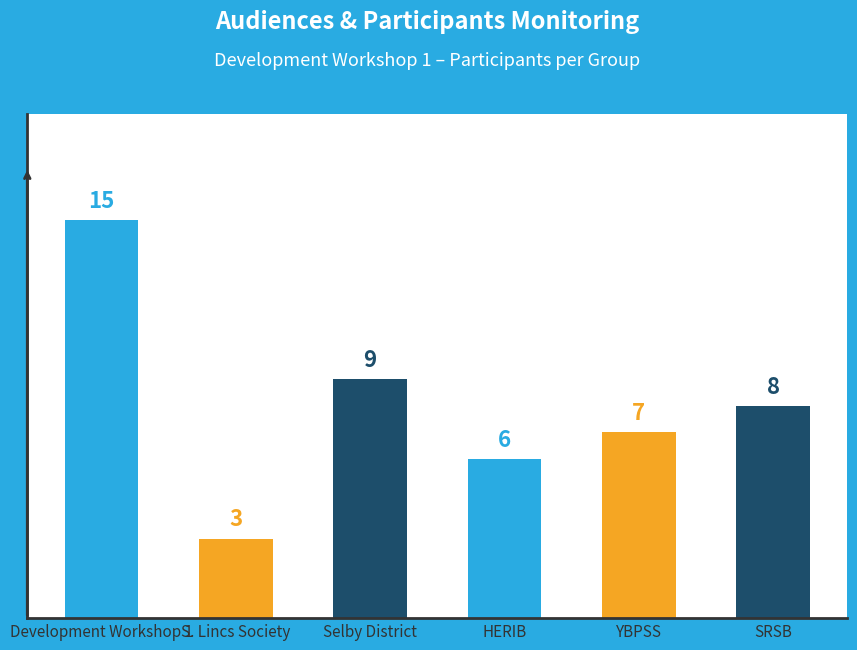

Rank the categories by value from lowest to highest.

S. Lincs Society, HERIB, YBPSS, SRSB, Selby District, Development Workshop 1